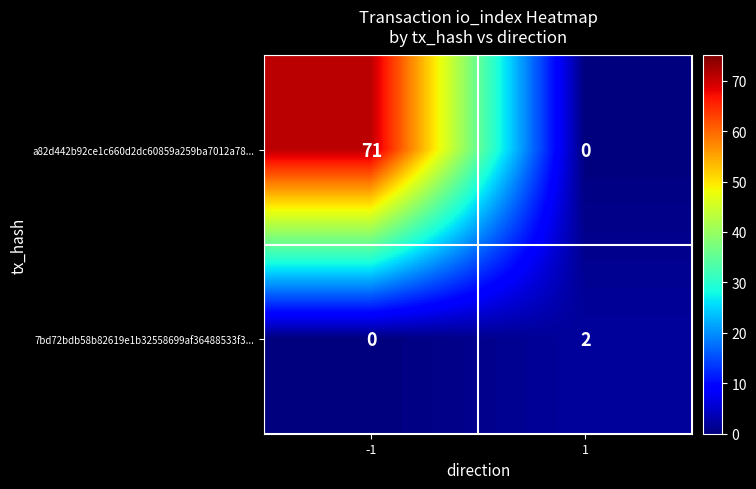

Rank the series by their average value, from highest to lowest.

a82d442b92ce1c660d2dc60859a259ba7012a78..., 7bd72bdb58b82619e1b32558699af36488533f3...